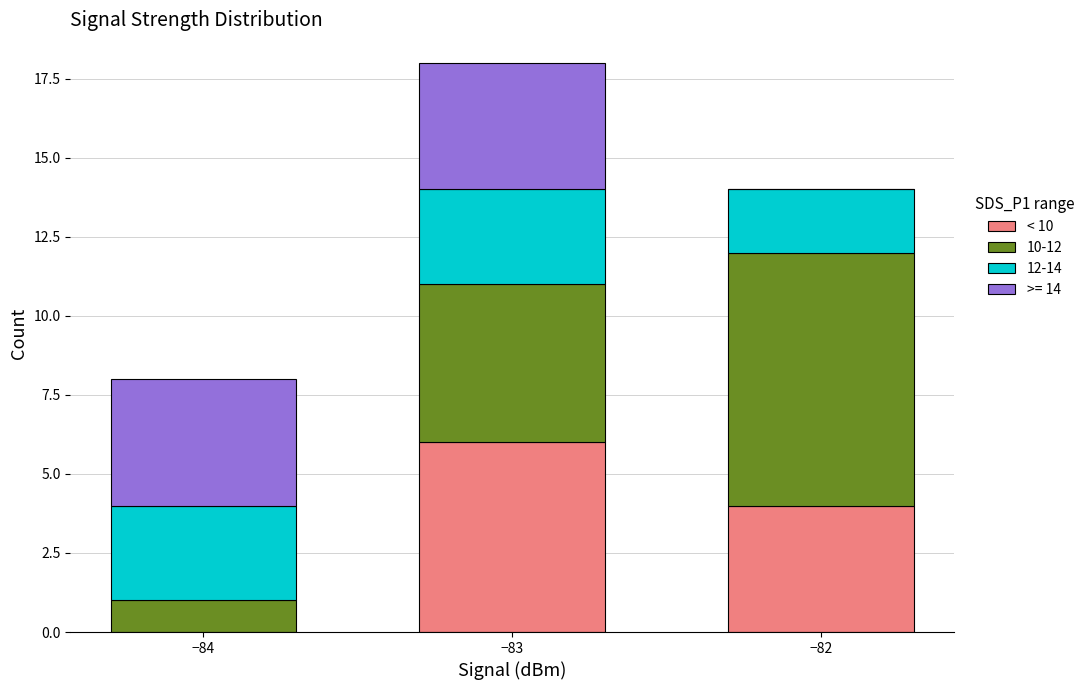

Count the number of categories in the chart.

3